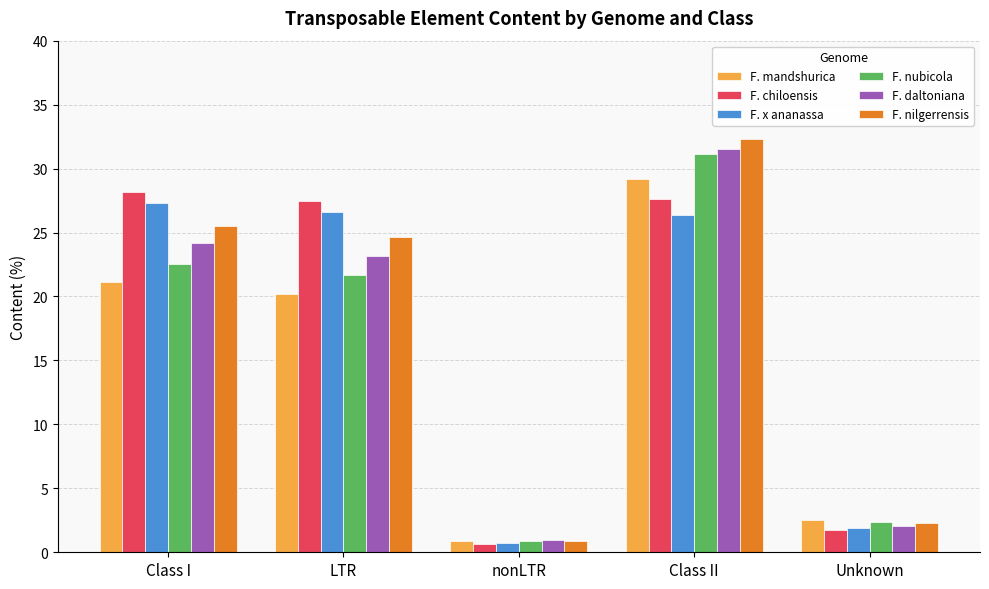

What is the label of the 3rd bar from the right?

nonLTR